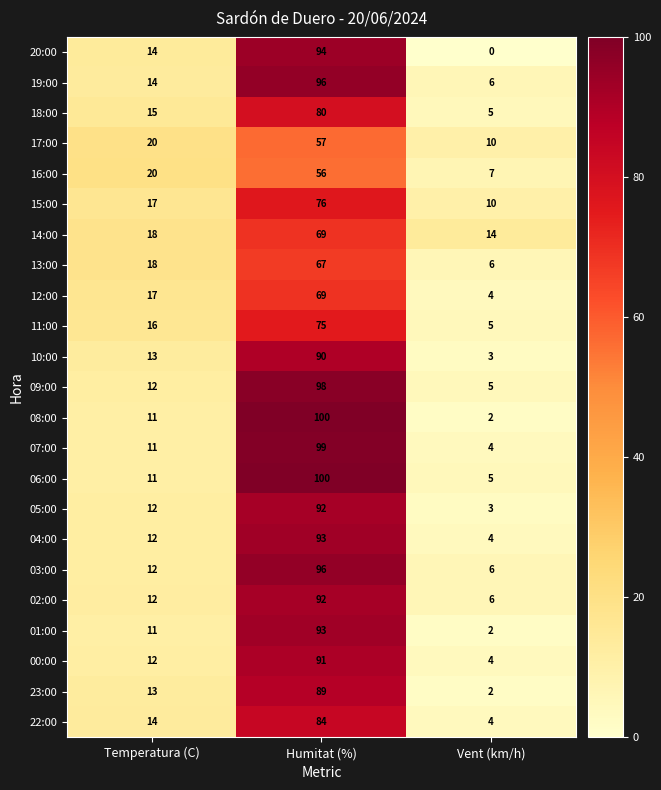

What is the minimum value for 11:00?

5